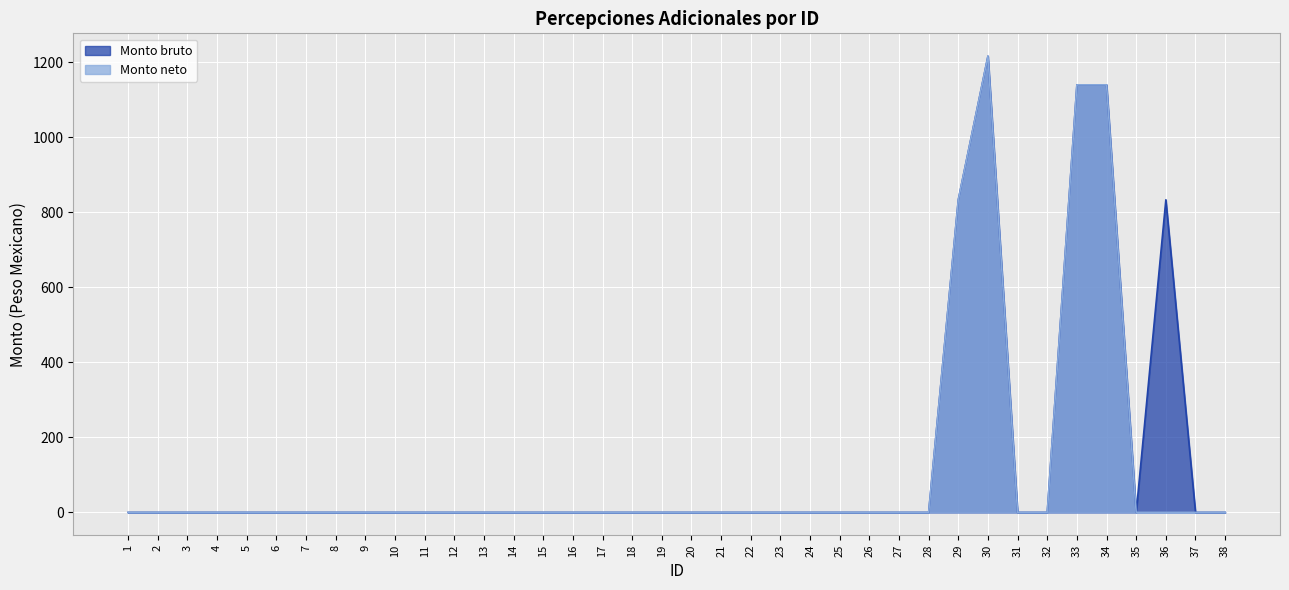

What is the difference between the maximum and minimum values in the Monto bruto series?

1216.8